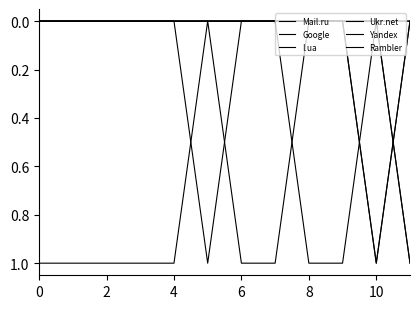

How many Mail.ru values are between 0 and 1?

12